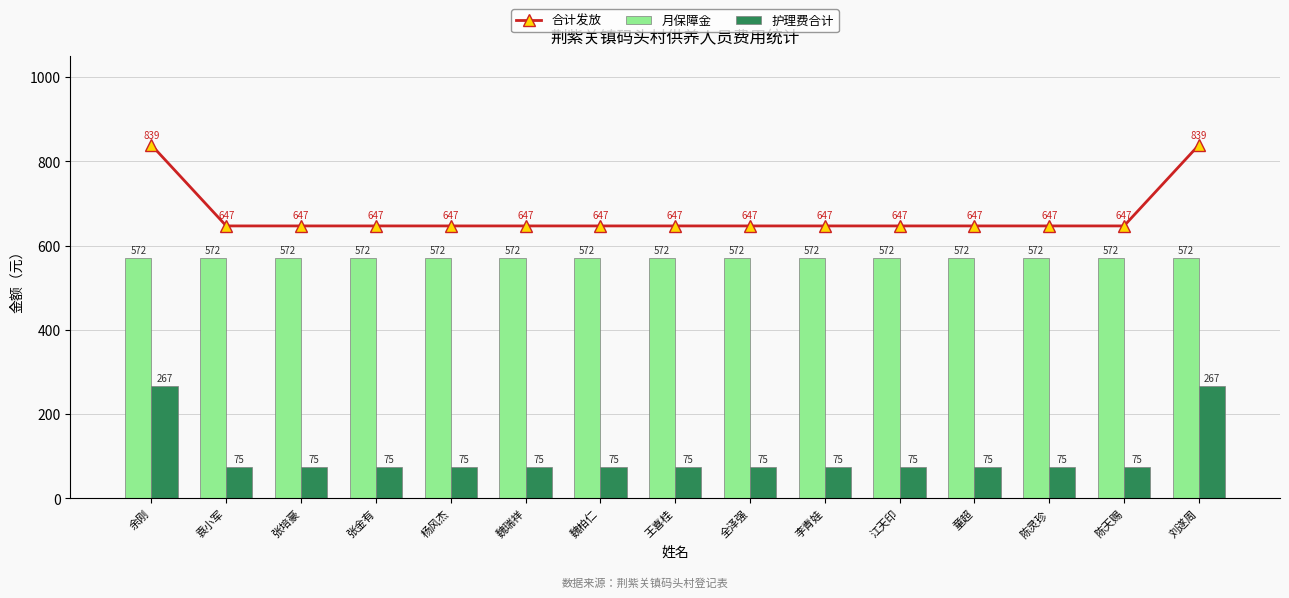

What is the difference between the maximum and minimum values in the 合计发放 series?

192